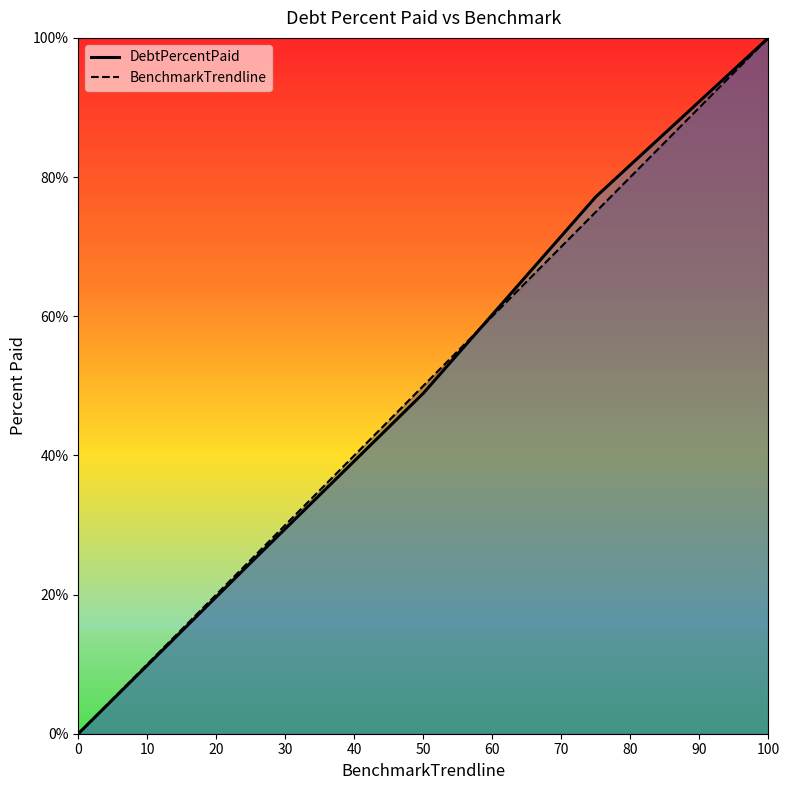

Does the chart have visible grid lines?

No